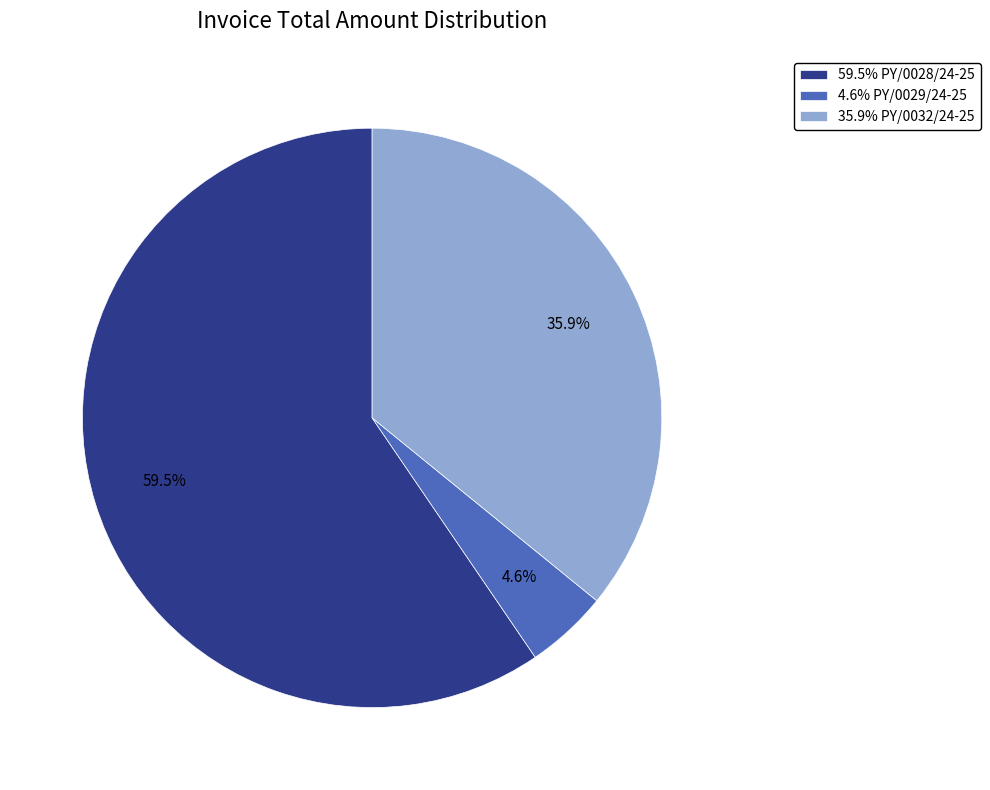

Which slice is the smallest?

4.6% PY/0029/24-25